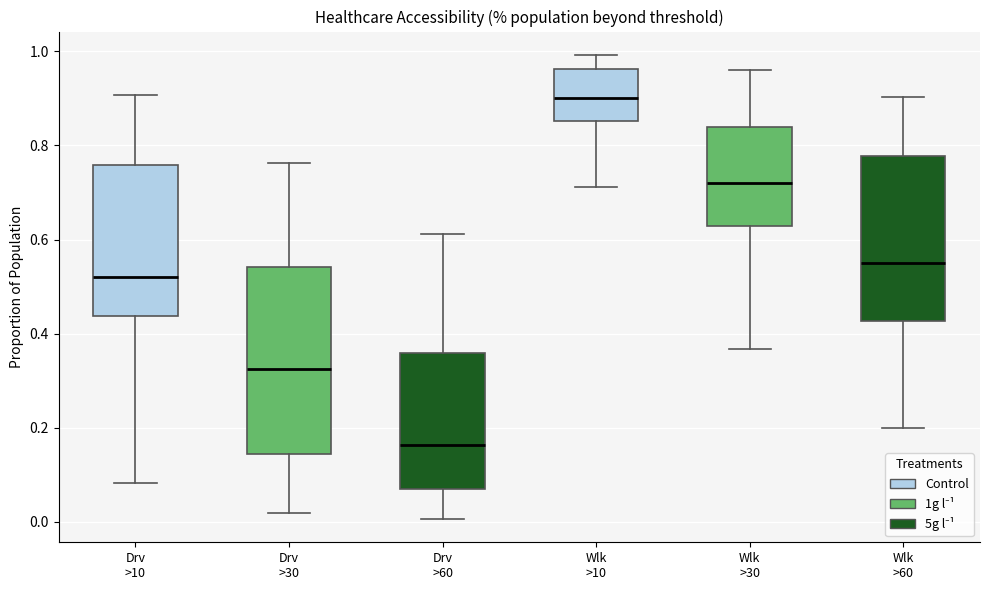

Reading left to right, transcribe this box plot: for each box, give where its median line is, the range the box spans, and where its two whiskers end, as read against the y-axis. The values are not printed on the chart, so give them approximately, as read against the axis.

Drv >10: median 0.52, box 0.44 to 0.76, whiskers 0.08 to 0.90
Drv >30: median 0.32, box 0.14 to 0.54, whiskers 0.02 to 0.76
Drv >60: median 0.16, box 0.08 to 0.36, whiskers 0.00 to 0.62
Wlk >10: median 0.90, box 0.86 to 0.96, whiskers 0.72 to 1.00
Wlk >30: median 0.72, box 0.62 to 0.84, whiskers 0.36 to 0.96
Wlk >60: median 0.56, box 0.42 to 0.78, whiskers 0.20 to 0.90